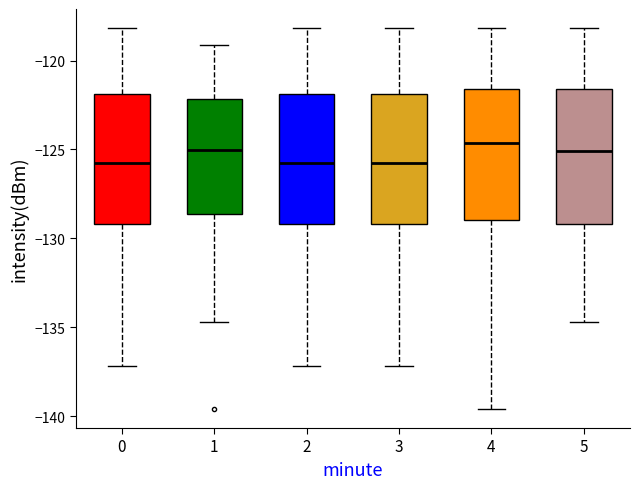

Where is the lower edge of the box at x = 0 on the y-axis? The values are not printed on the chart, so give them approximately, as read against the axis.

-129.0